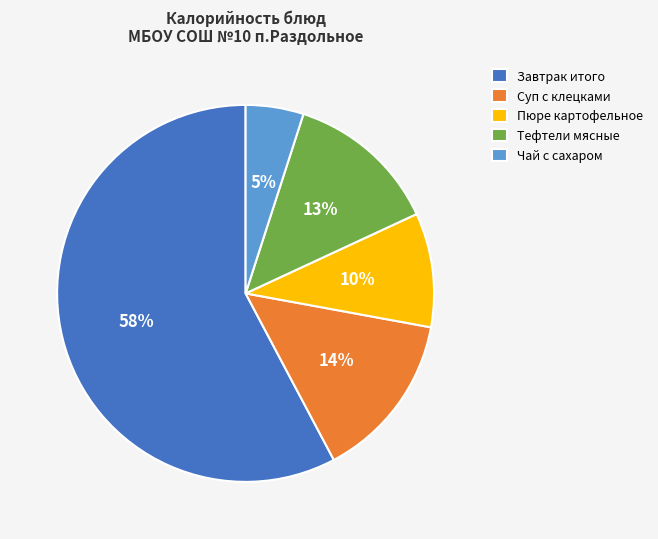

What is the largest slice in the pie chart?

Завтрак итого